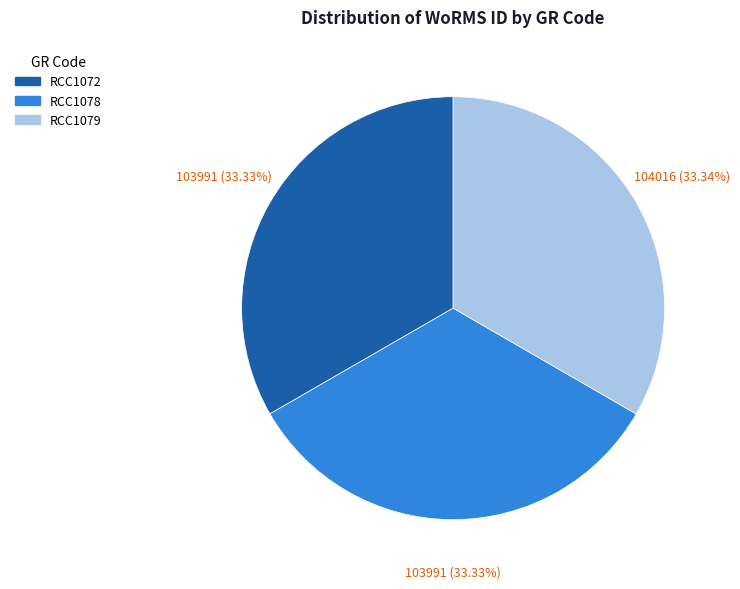

Count the number of slices in the pie.

3